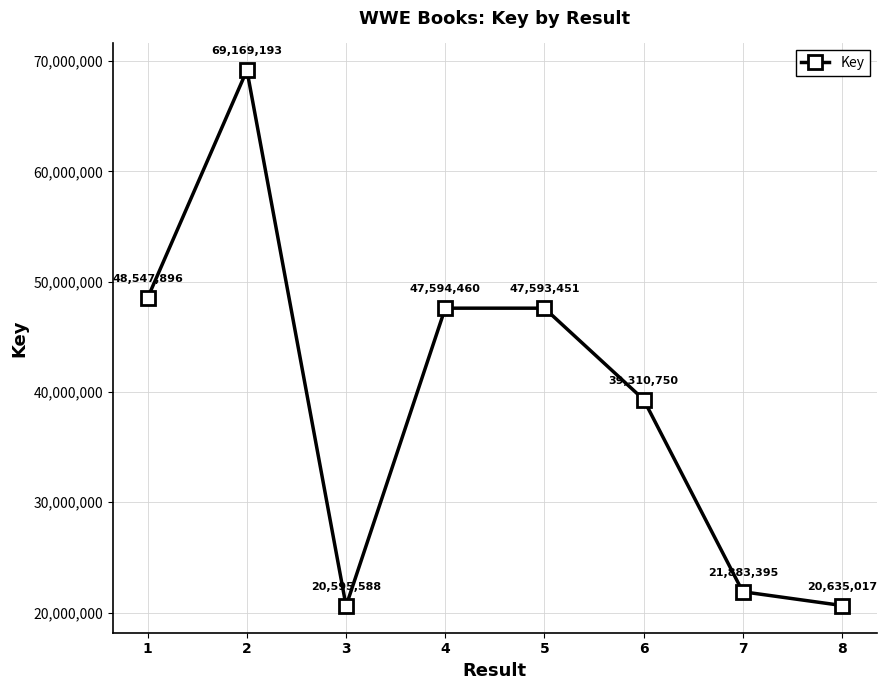

Count the number of data series in this chart.

1